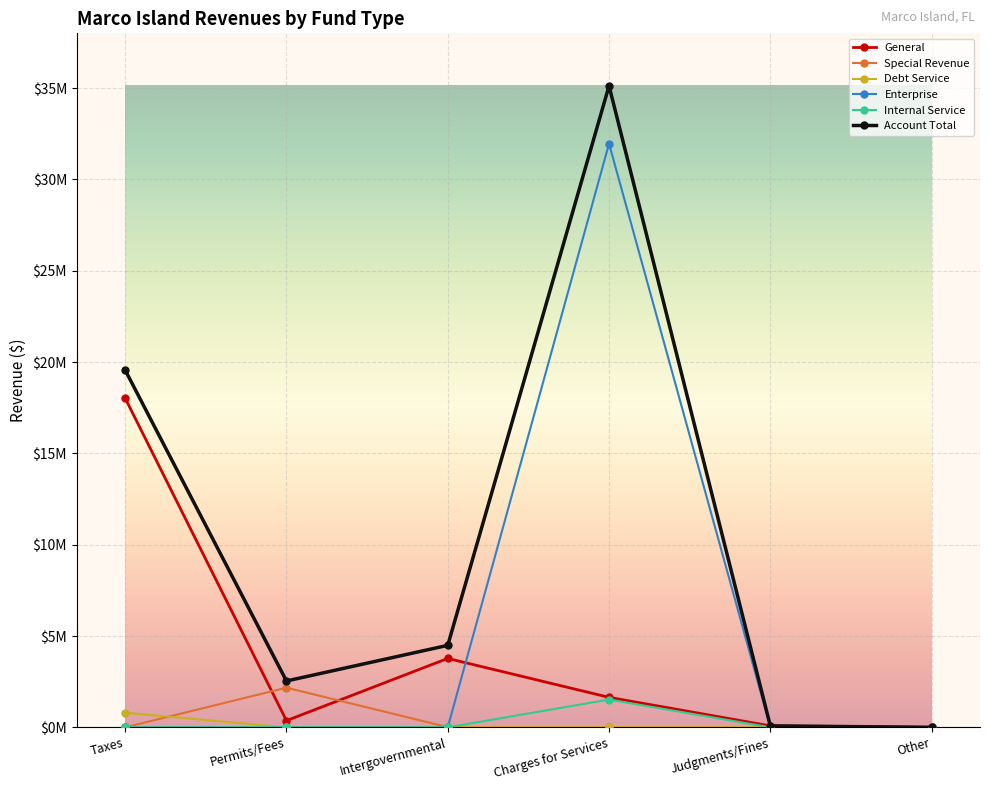

List the series in order of their peak value, lowest first.

Debt Service, Internal Service, Special Revenue, General, Enterprise, Account Total